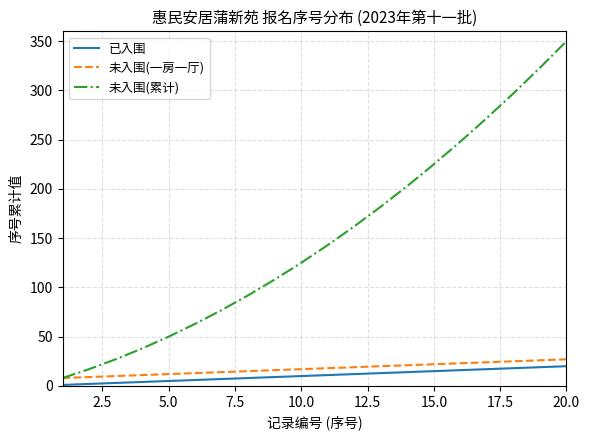

Which series has the largest range (max minus min)?

未入围(累计)